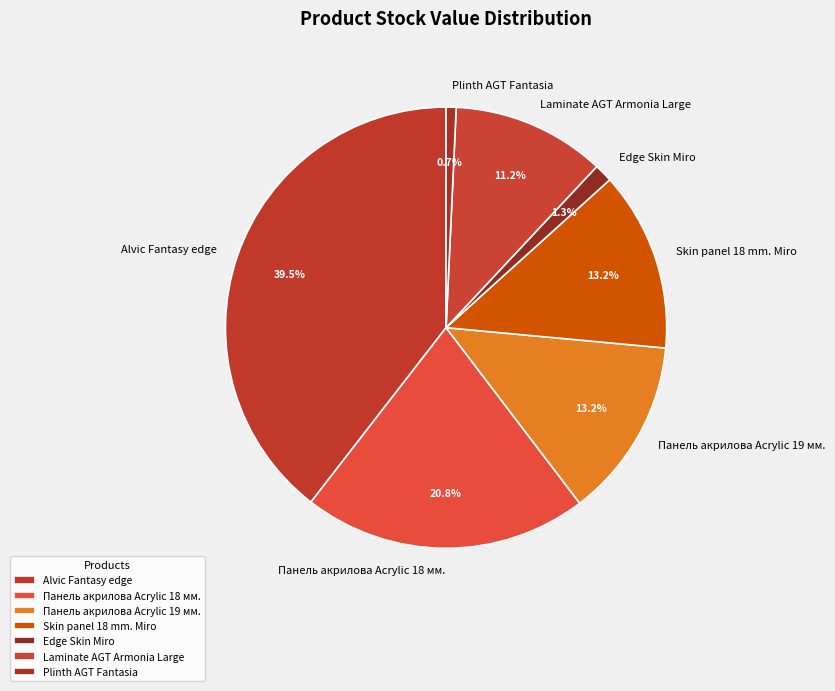

Is there any slice that represents more than half of the pie?

No